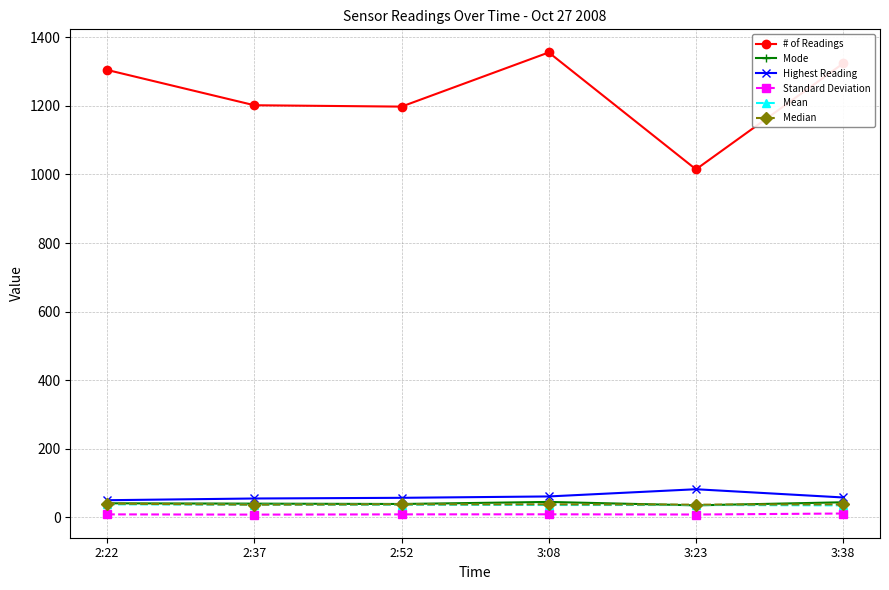

What is the lowest value of the Mode series?

35.0